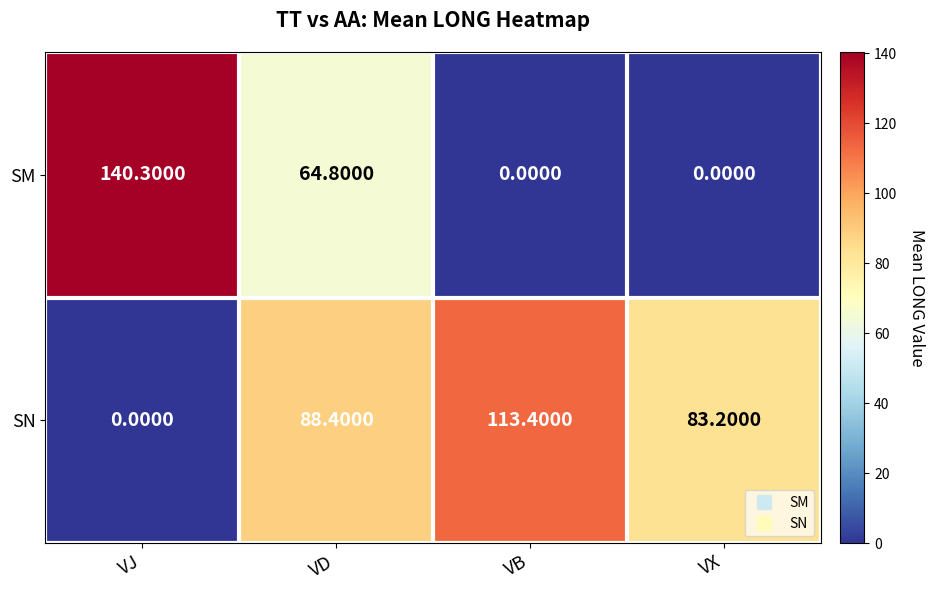

Where does the SM series first go above 64?

VJ